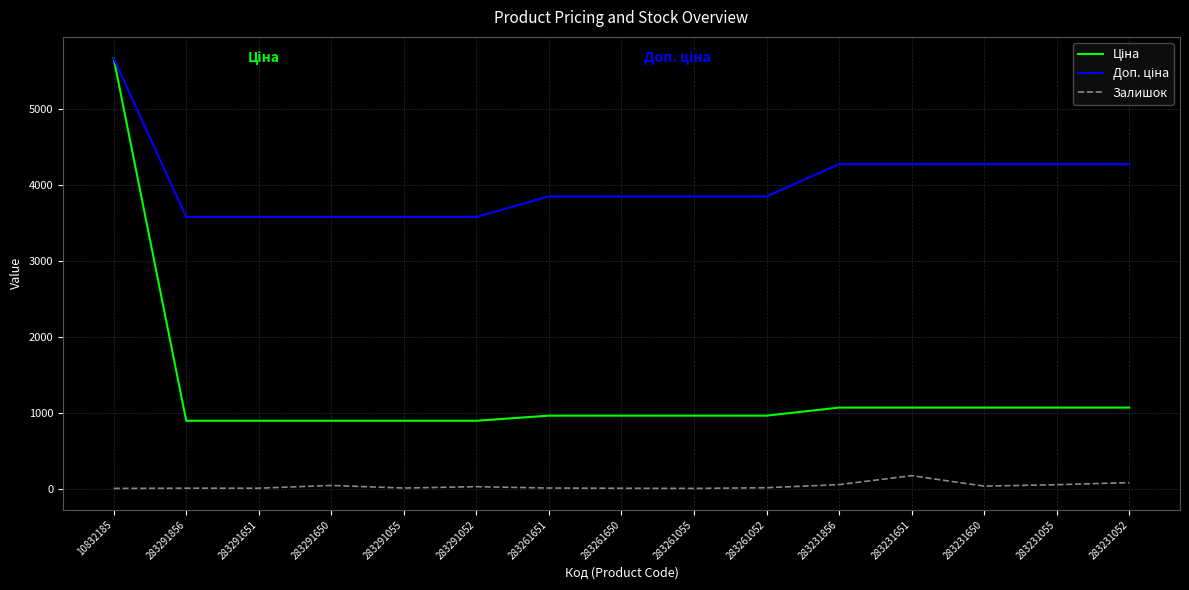

The Залишок series shows 53.0 at 283231055. True or false?

True